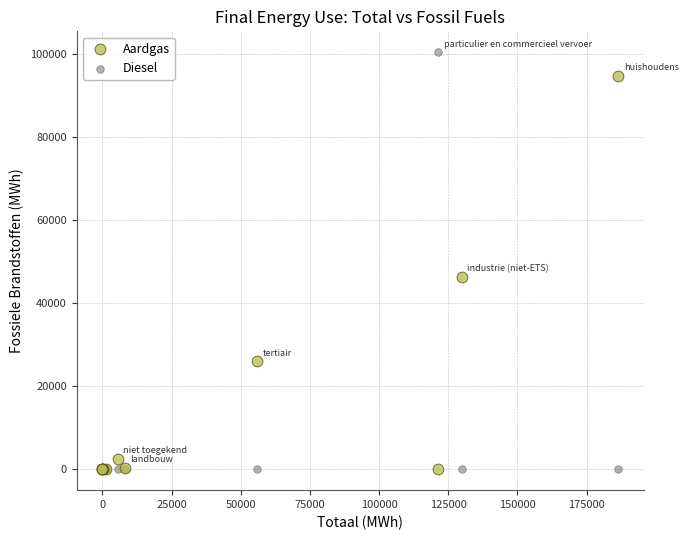

In the Aardgas series, what Y value is closest to 47405?

46277.1